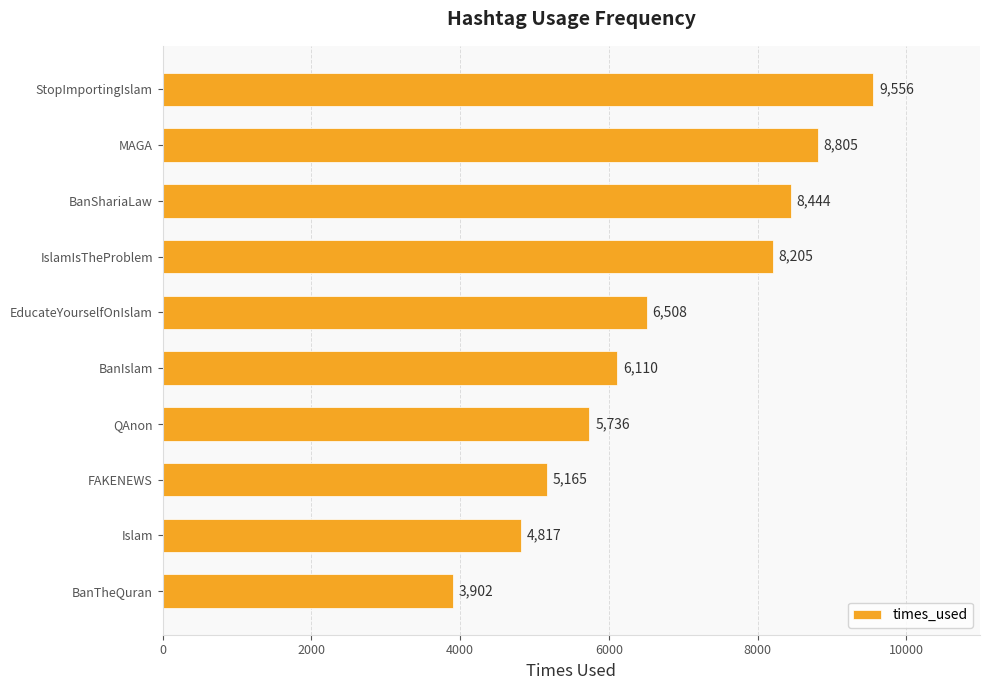

What is the ratio of the value at BanShariaLaw to the value at FAKENEWS?

1.6